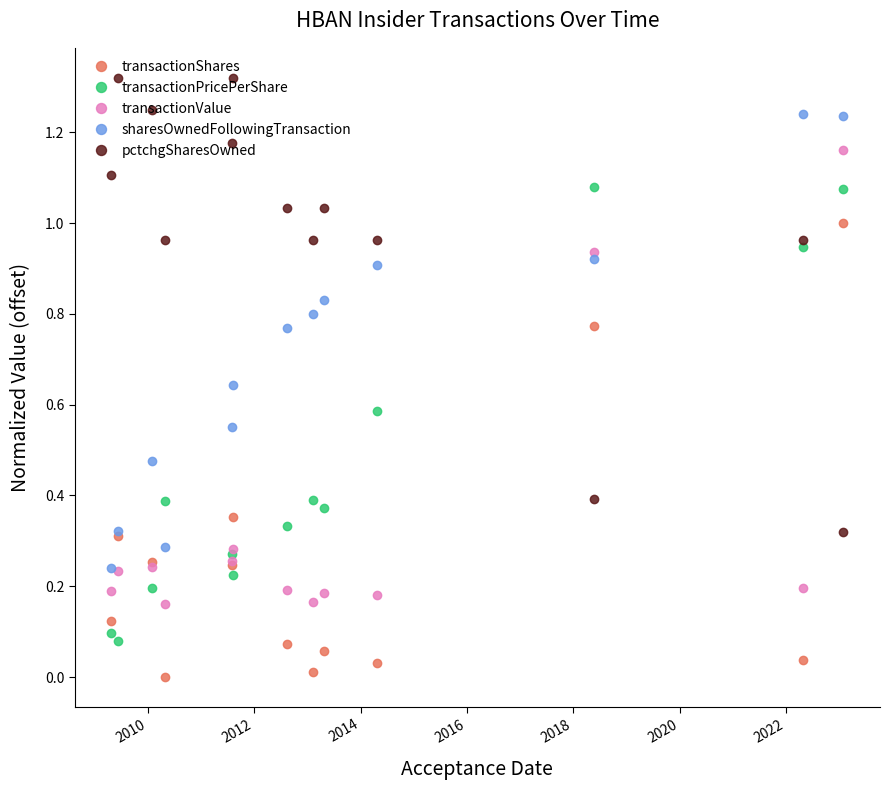

List the series in order of their peak value, lowest first.

transactionShares, transactionPricePerShare, transactionValue, sharesOwnedFollowingTransaction, pctchgSharesOwned